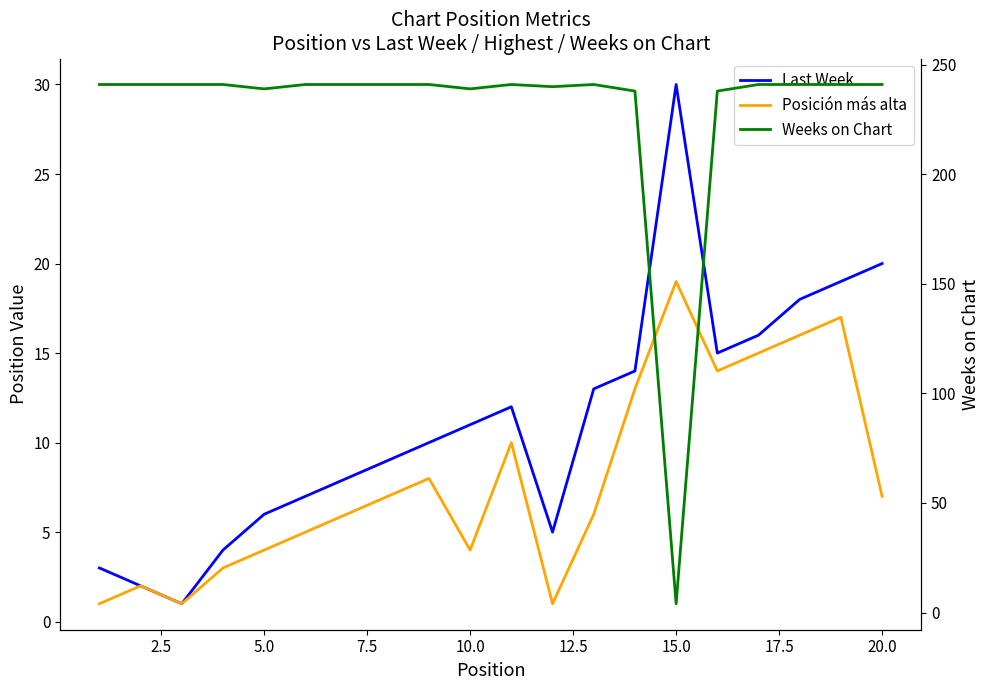

What is the minimum value for Posición más alta?

1